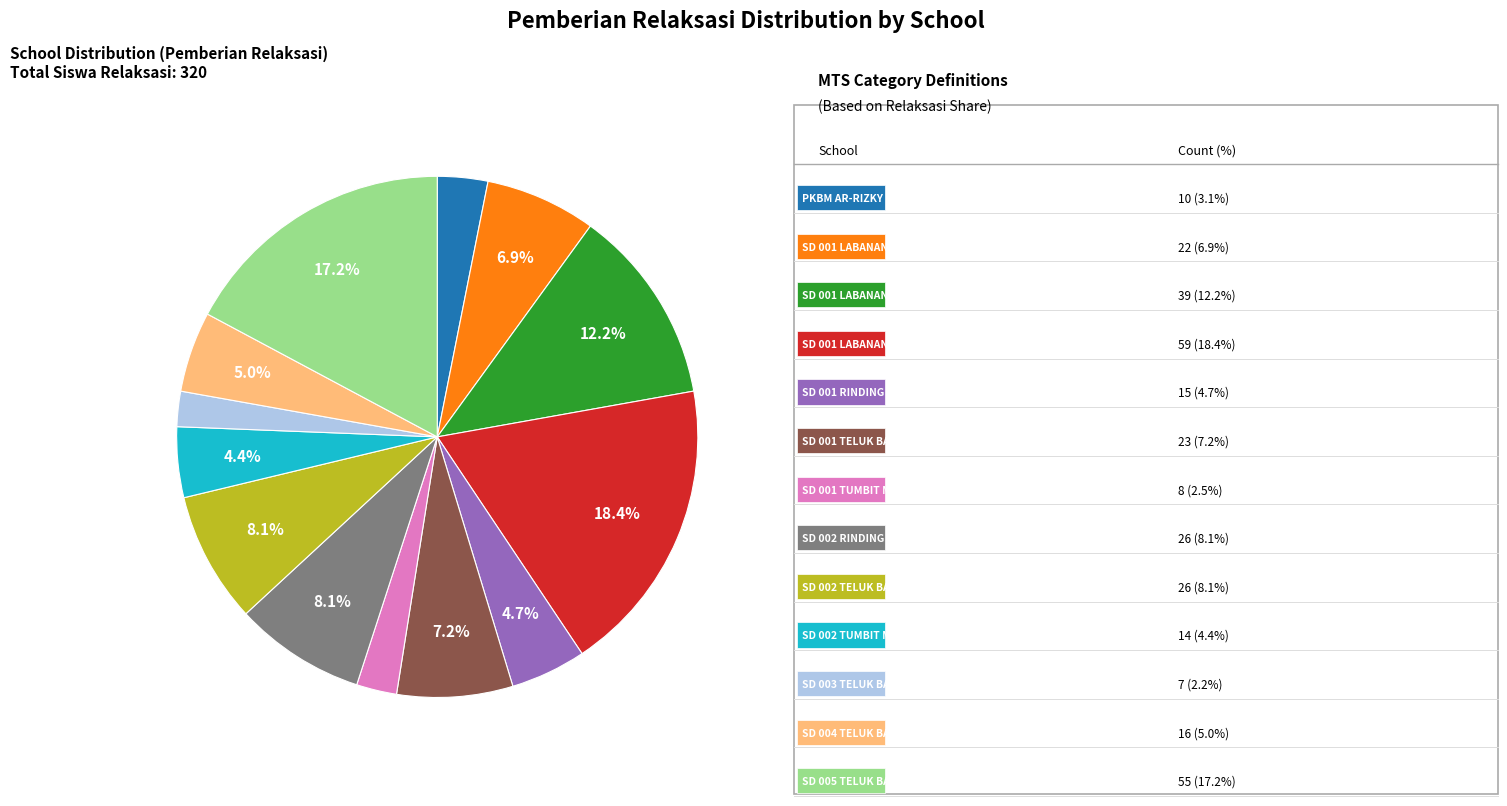

Count the number of slices in the pie.

13